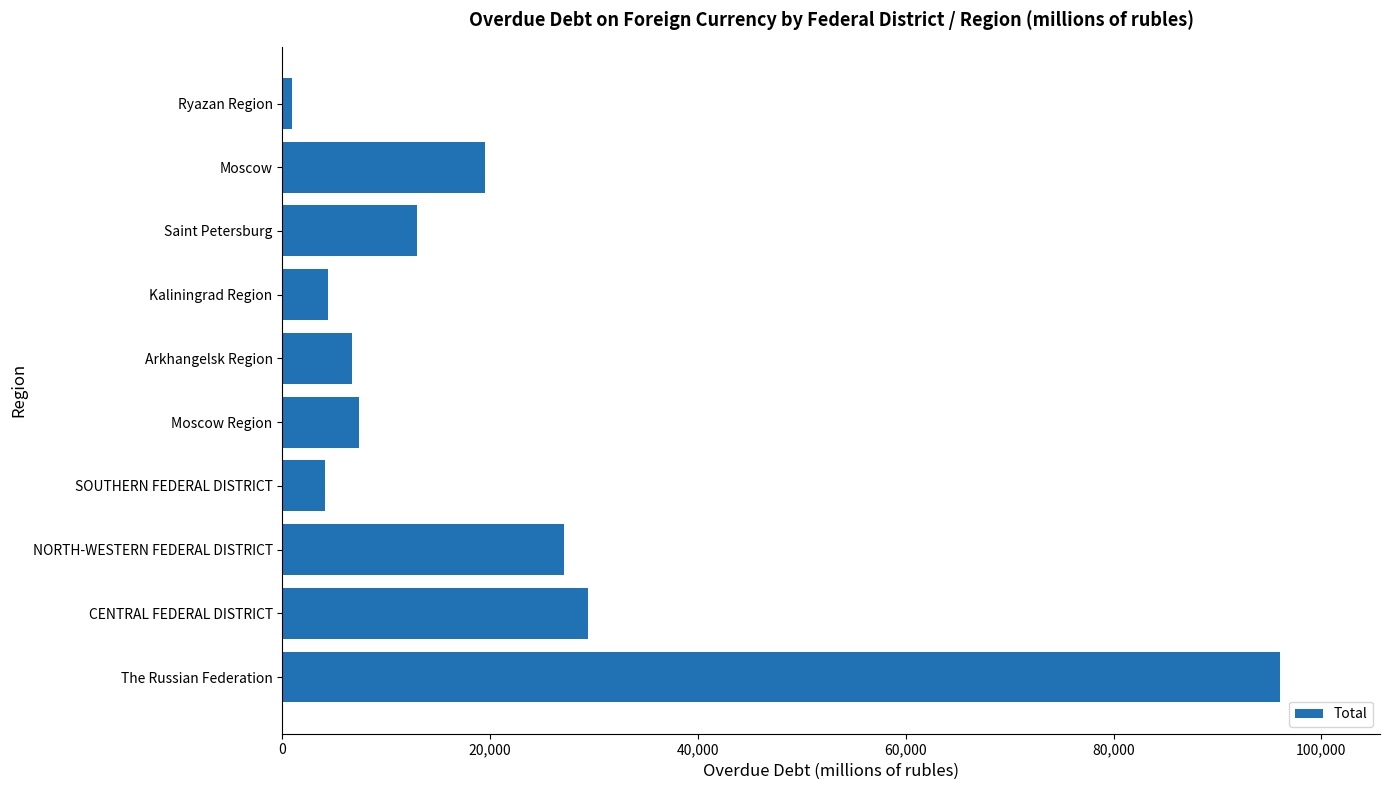

What is the minimum value shown in the chart?

950